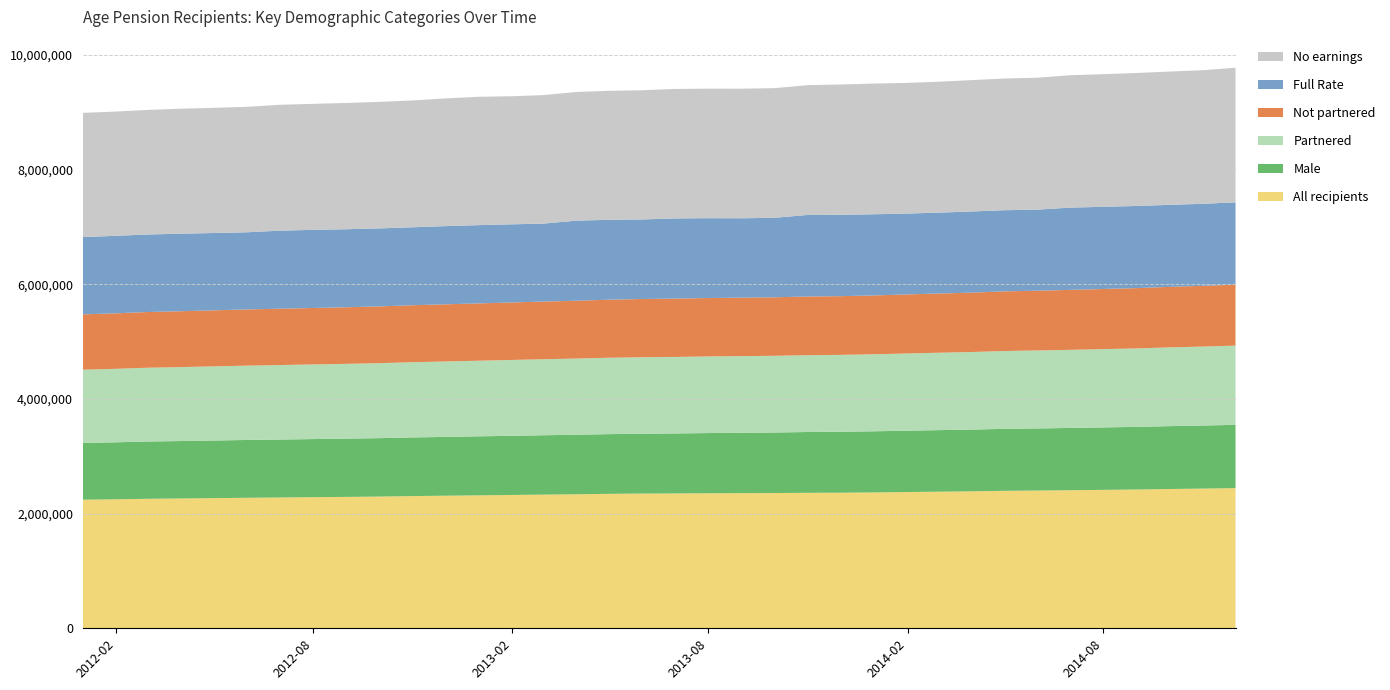

Reading left to right, transcribe all the data shown in this chart.

All recipients: 2242165	2249445	2258250	2263760	2269725	2275940	2281115	2286205	2291075	2297195	2305465	2311845	2318370	2324985	2331010	2336995	2344365	2349340	2351350	2354450	2356500	2358225	2362590	2364170	2369090	2375940	2381955	2388215	2397045	2401850	2407480	2413830	2419960	2428725	2435980	2444015
Male: 989640	993735	998395	1001285	1004410	1007715	1010205	1013025	1015520	1018385	1022365	1025410	1028555	1031835	1034720	1037620	1041020	1043365	1045685	1049660	1052475	1055210	1059935	1062635	1065885	1069730	1073000	1076085	1080505	1082915	1085565	1088850	1091720	1096010	1099500	1103495
Partnered: 1277085	1281345	1286580	1289455	1292880	1295940	1298630	1301645	1304195	1307295	1311735	1315360	1318510	1322360	1325525	1328515	1331655	1333905	1334540	1336225	1337060	1337585	1339670	1340400	1342740	1346285	1349510	1352815	1357200	1359625	1361930	1365285	1368440	1372730	1376620	1381460
Not partnered: 965085	968100	971665	974305	976845	980000	982485	984560	986885	989900	993730	996490	999860	1002620	1005485	1008480	1012715	1015435	1016810	1018225	1019435	1020640	1022920	1023765	1026350	1029655	1032445	1035405	1039845	1042225	1045550	1048545	1051520	1055995	1059360	1062555
Full Rate: 1347415	1350970	1351505	1351320	1348400	1345520	1360890	1361905	1360770	1359675	1359005	1363255	1364290	1362410	1358965	1396195	1392950	1386845	1398125	1392080	1383910	1385670	1422280	1418440	1415180	1410200	1410140	1415070	1414735	1413140	1434515	1432775	1432450	1429710	1430420	1435485
No earnings: 2165735	2166475	2172570	2179770	2182580	2187590	2194770	2197345	2201355	2206070	2211785	2226735	2237995	2233425	2240530	2243360	2248930	2252690	2257690	2258265	2259185	2261035	2263115	2272825	2278270	2278505	2282580	2290630	2296375	2300160	2308500	2312275	2318770	2324115	2329100	2347720